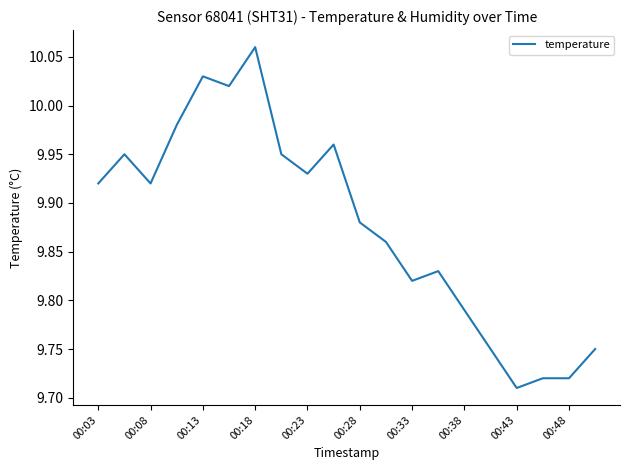

Does the chart display data point markers on the line(s)?

No